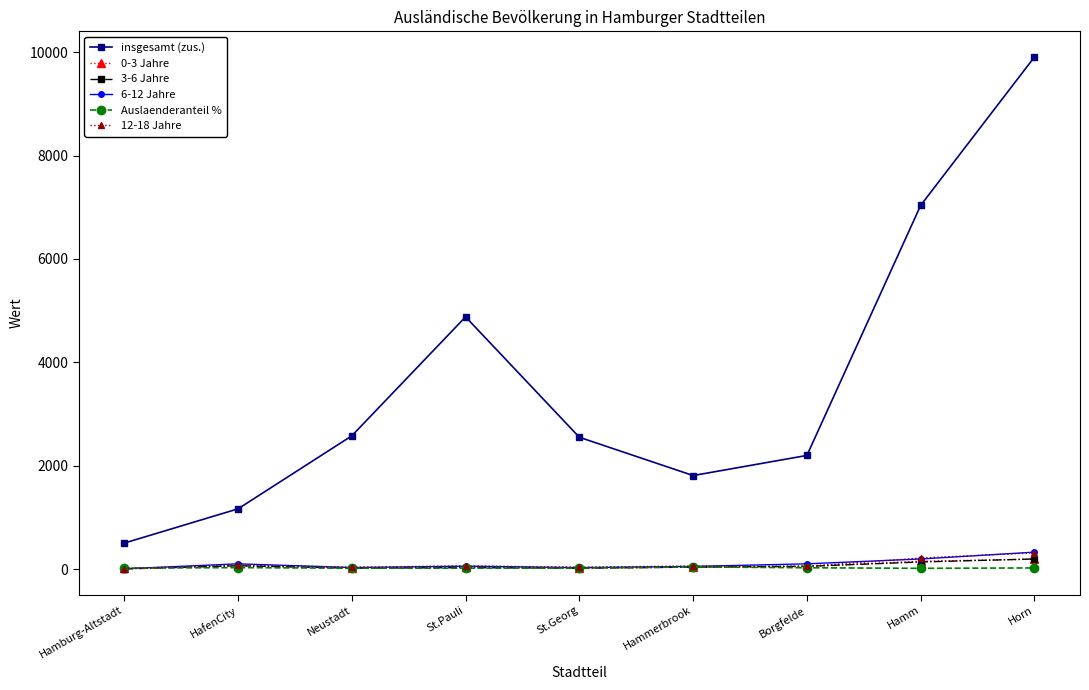

The value of insgesamt (zus.) at HafenCity is 1168.0. True or false?

True